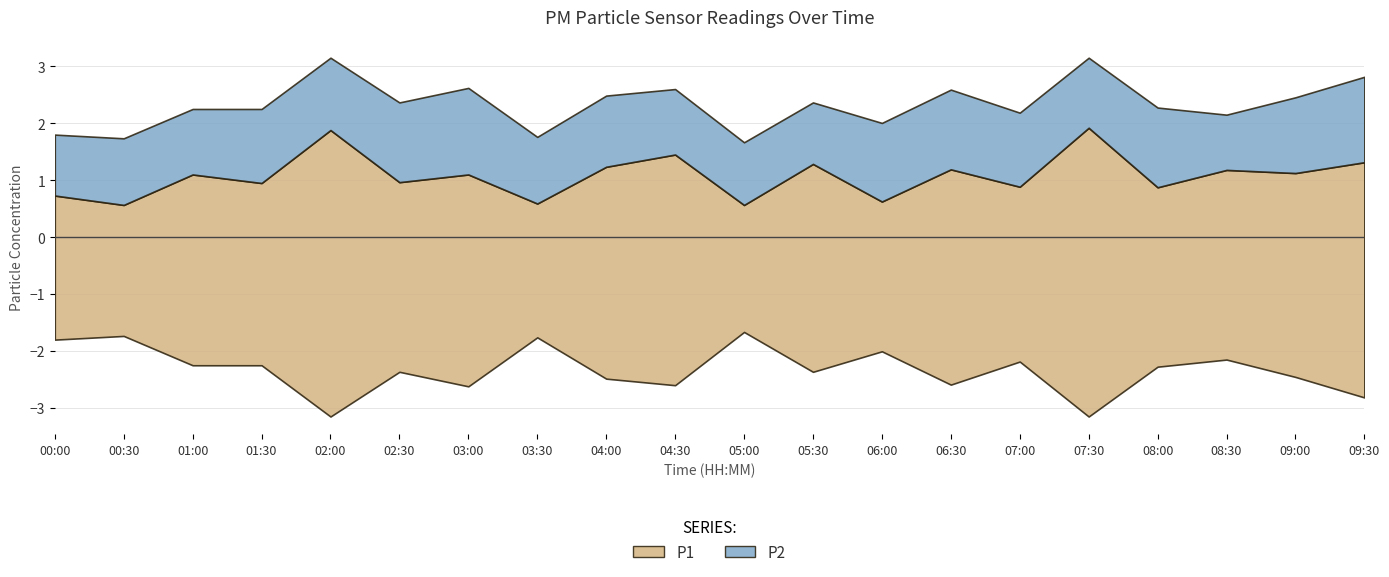

What are all the series names shown in the legend?

P1, P2